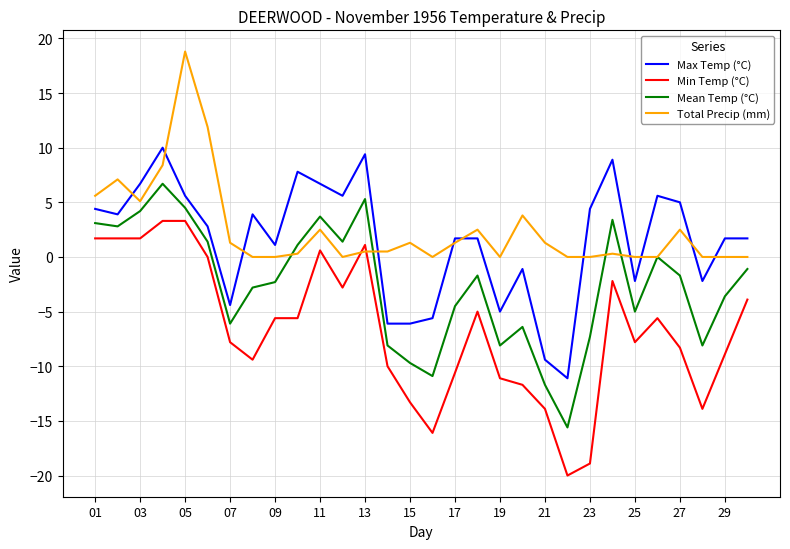

List the series in order of their peak value, highest first.

Total Precip (mm), Max Temp (°C), Mean Temp (°C), Min Temp (°C)